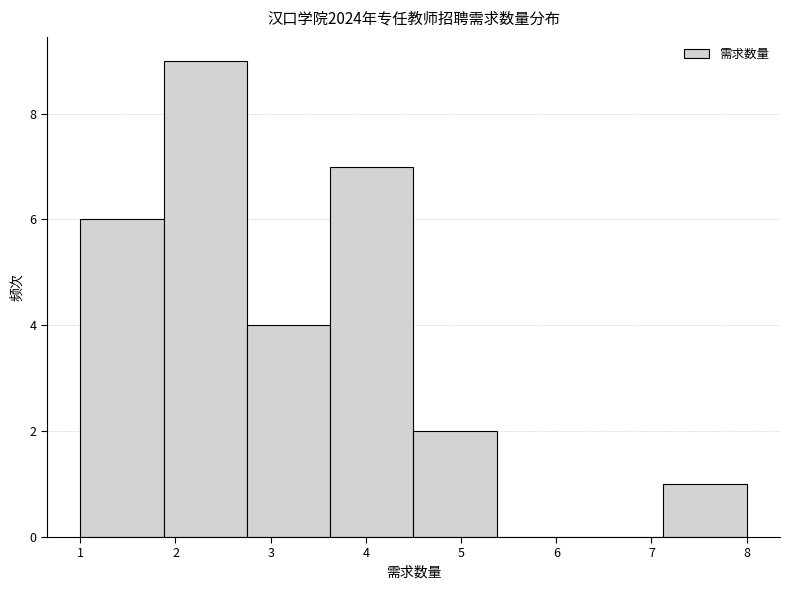

Reading left to right, transcribe this chart: for each bar, give the range it covers on the x-axis and its height. Neither the bar edges nor the heights are printed on the chart, so give them approximately, as read against the axes.

1.0 to 1.9: 6
1.9 to 2.8: 9
2.8 to 3.6: 4
3.6 to 4.5: 7
4.5 to 5.4: 2
5.4 to 6.3: 0
6.3 to 7.1: 0
7.1 to 8.0: 1